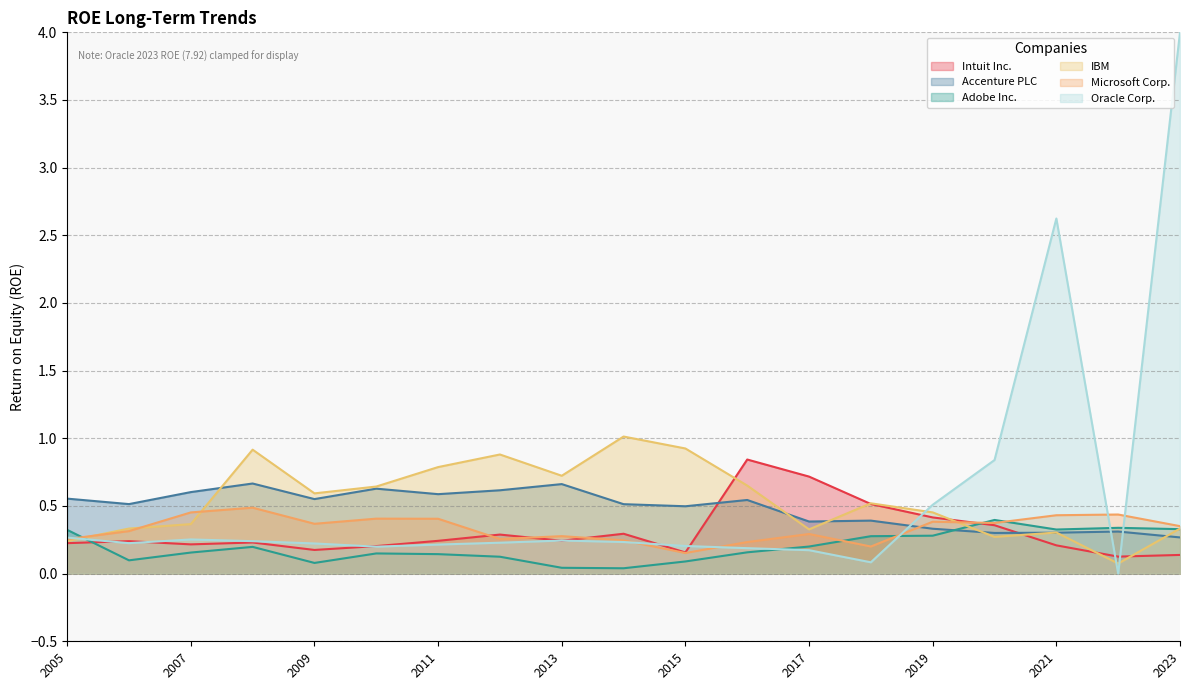

The Intuit Inc. series shows 0.7 at 2017. True or false?

True